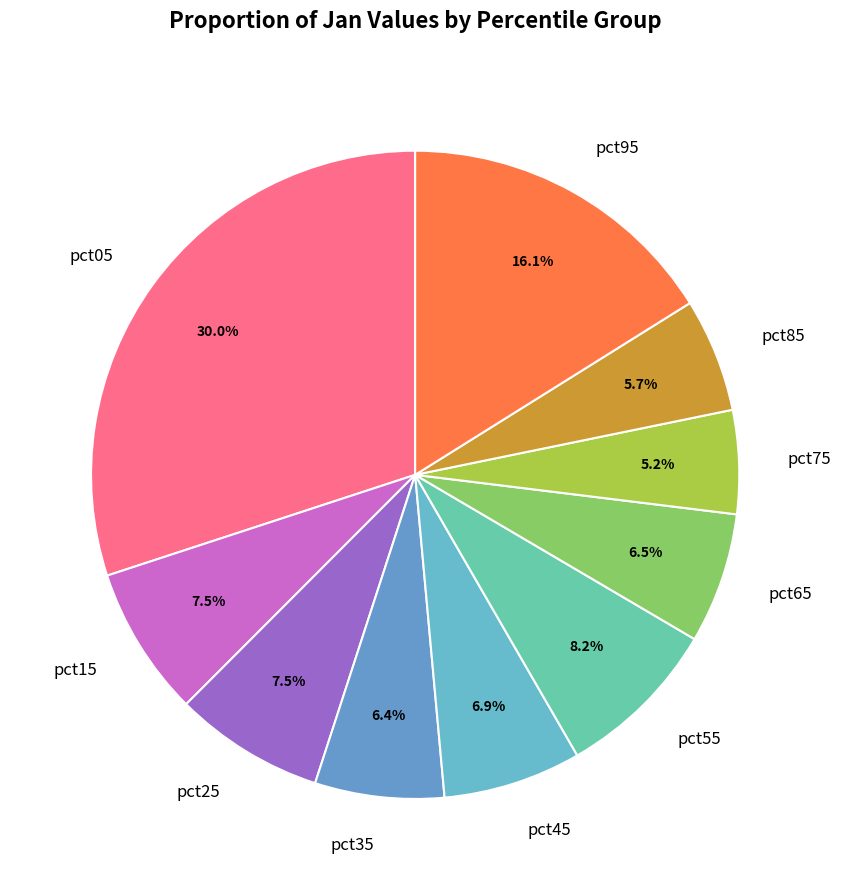

What is the total percentage of pct25 and pct95?

23.6%